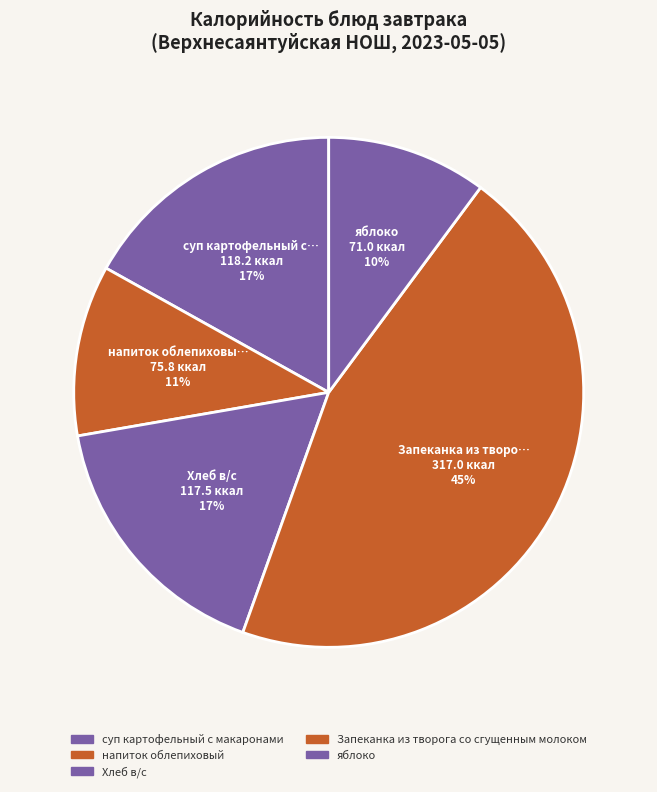

How many segments does this pie chart have?

5